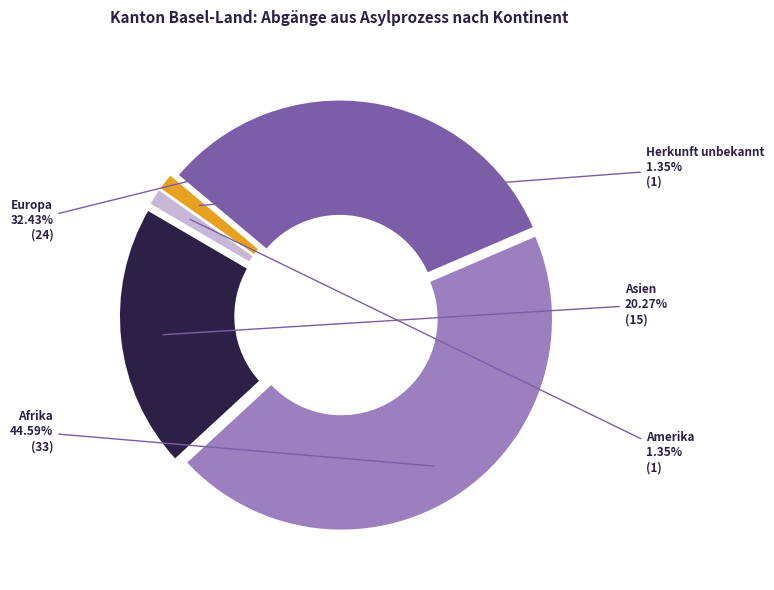

Combined, what portion of the pie is Asien and Amerika?

21.6%